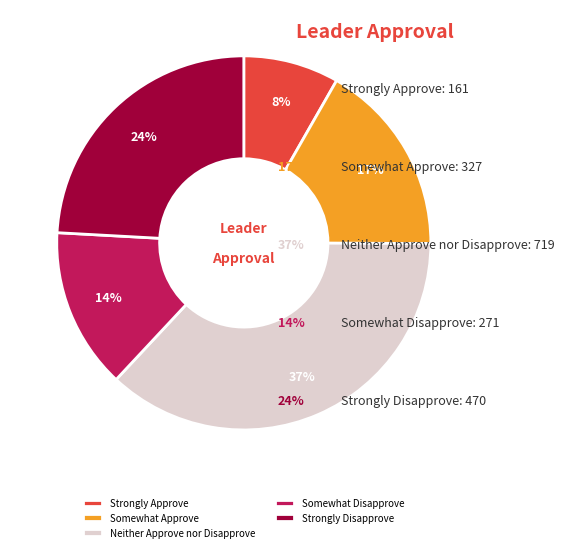

To the nearest percent, what percentage of the pie is Strongly Disapprove?

24%